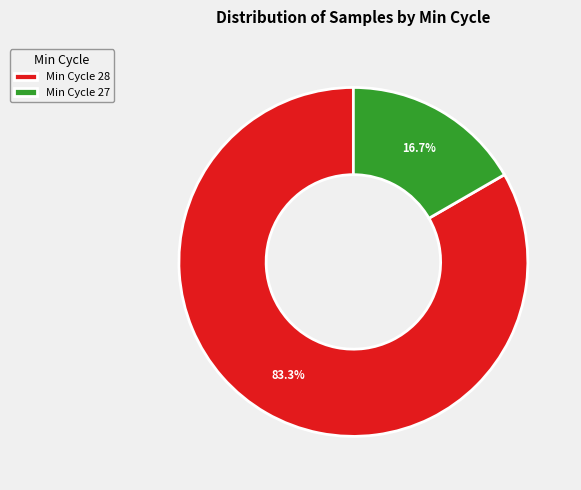

How much of the chart is everything except Min Cycle 28?

16.7%